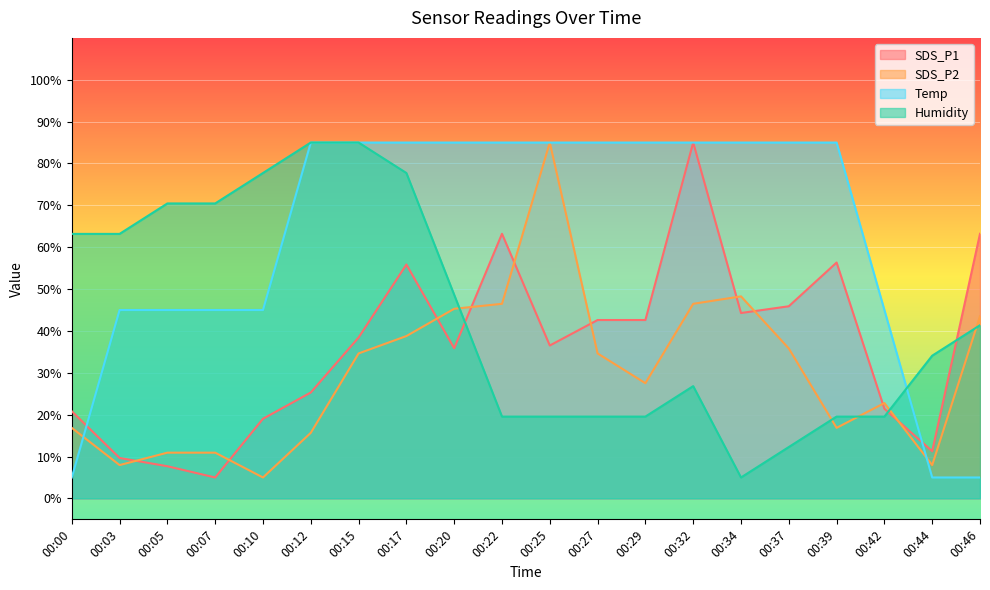

At which label is Humidity closest to 45?

00:20